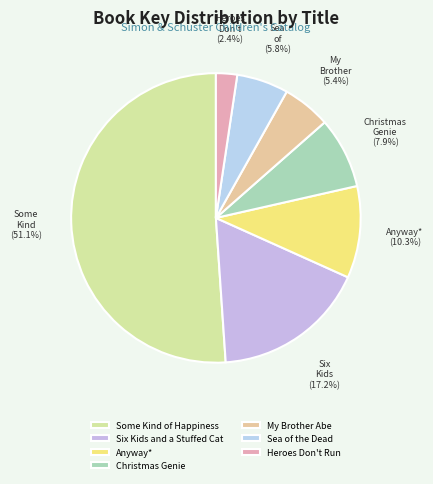

Which has a higher value, Anyway* or Some Kind of Happiness?

Some Kind of Happiness